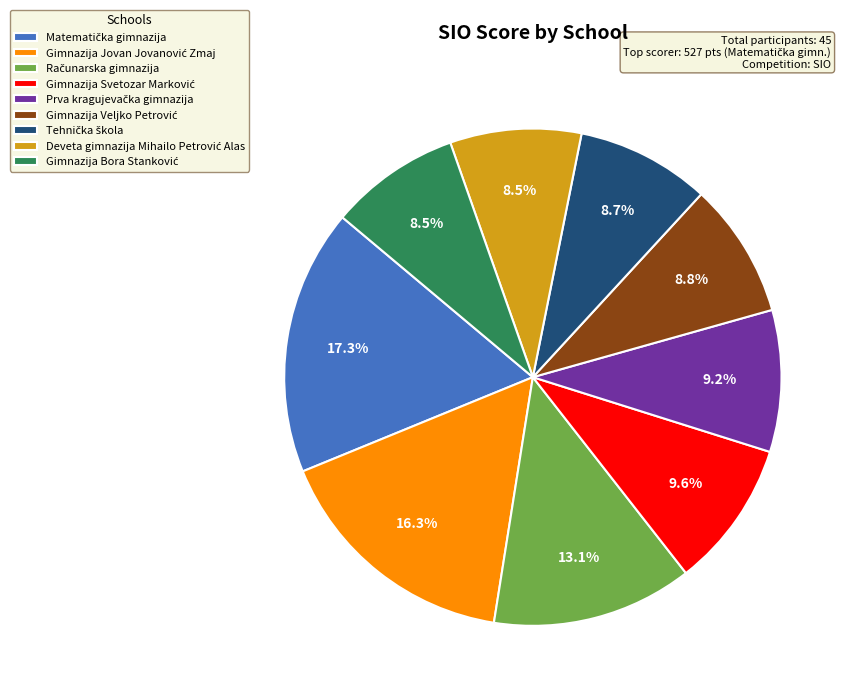

Does any single category account for the majority?

No